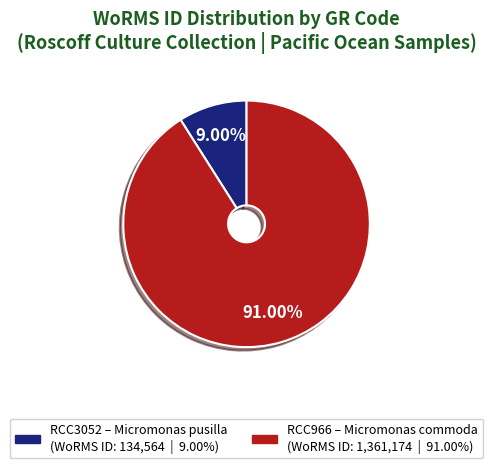

To the nearest percent, what portion does RCC3052 represent?

9%